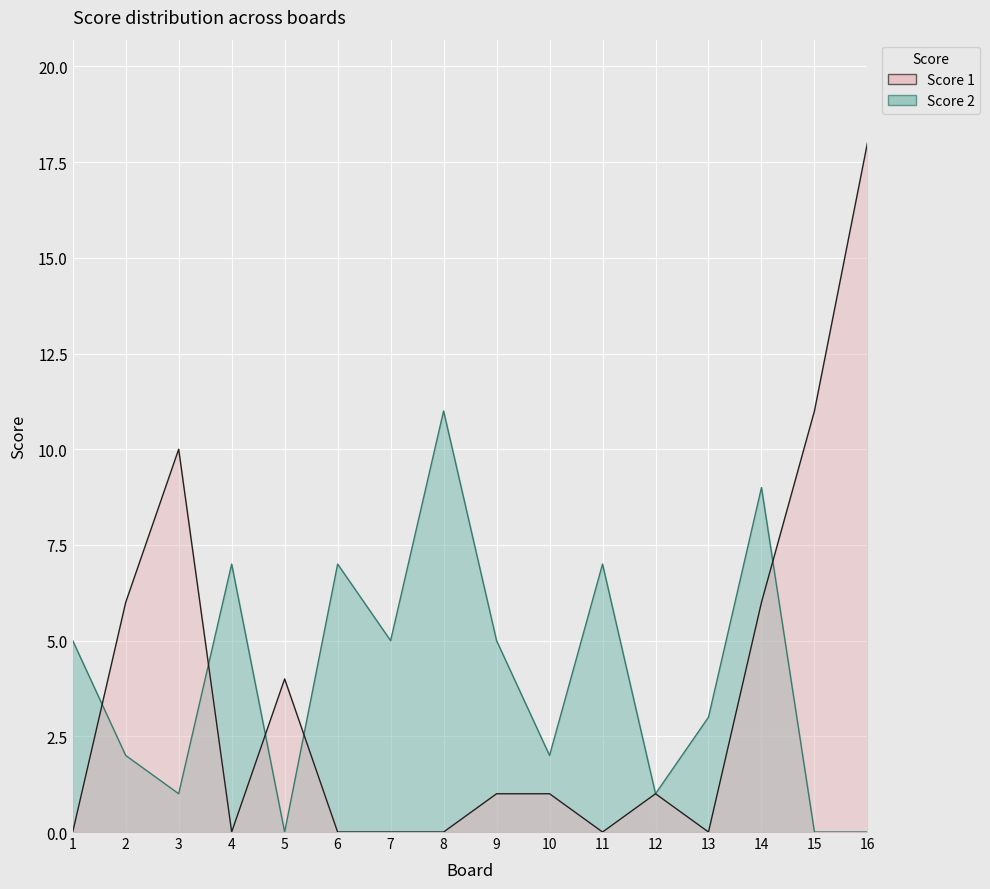

Rank the series at 10 from highest to lowest value.

Score 2, Score 1